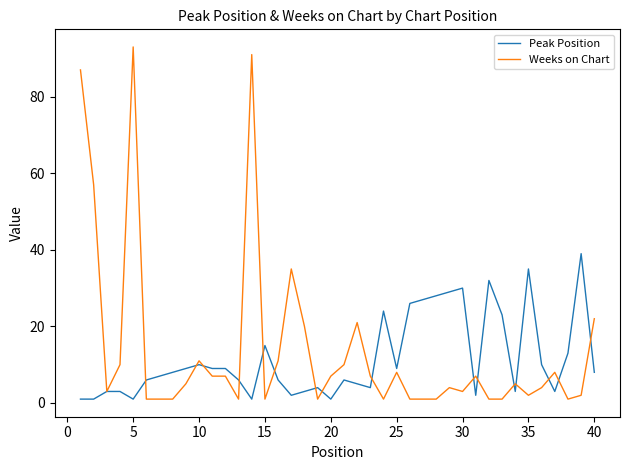

List the series in order of their peak value, highest first.

Weeks on Chart, Peak Position